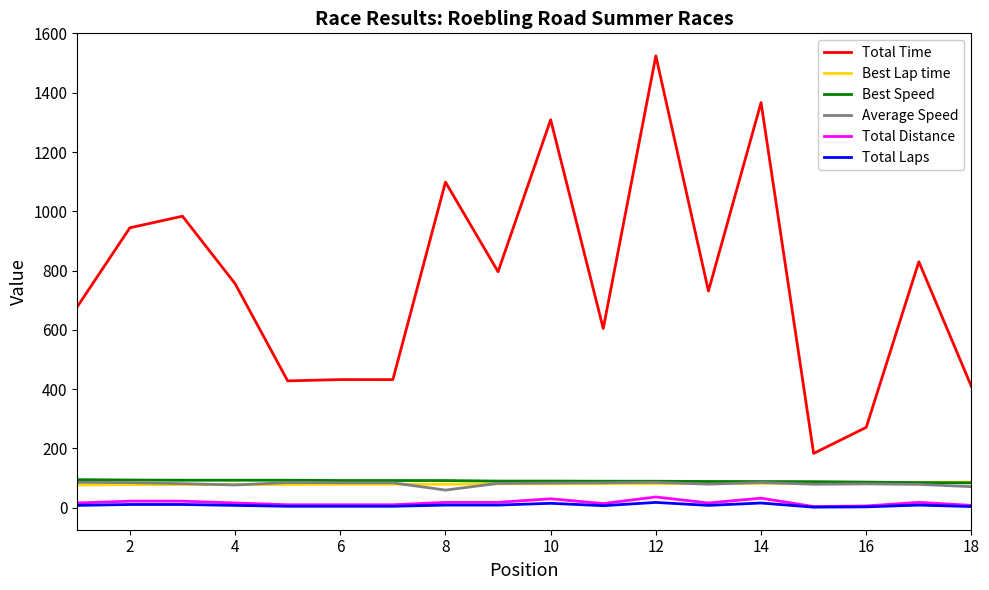

How many lines are shown in the chart?

6